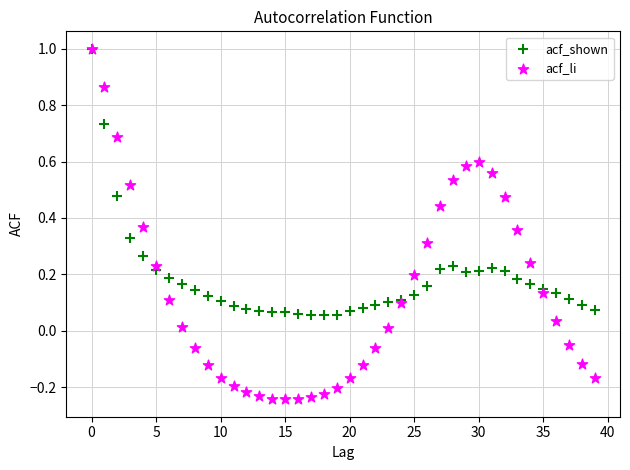

Which series has the largest Y range (max minus min)?

acf_li